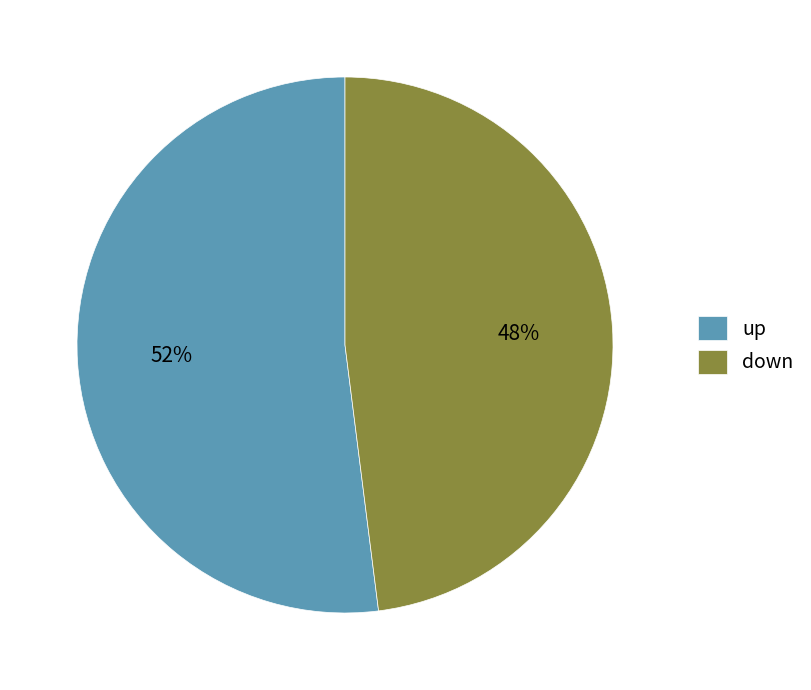

Which slice is the largest?

up